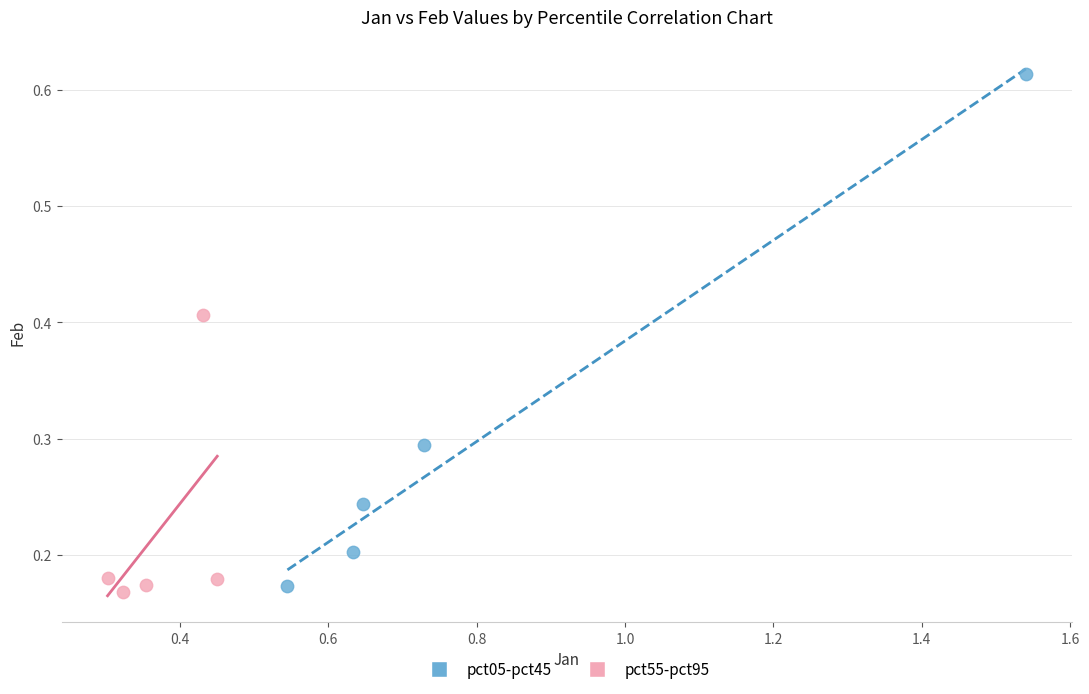

Which series has the widest spread of Y values?

pct05-pct45